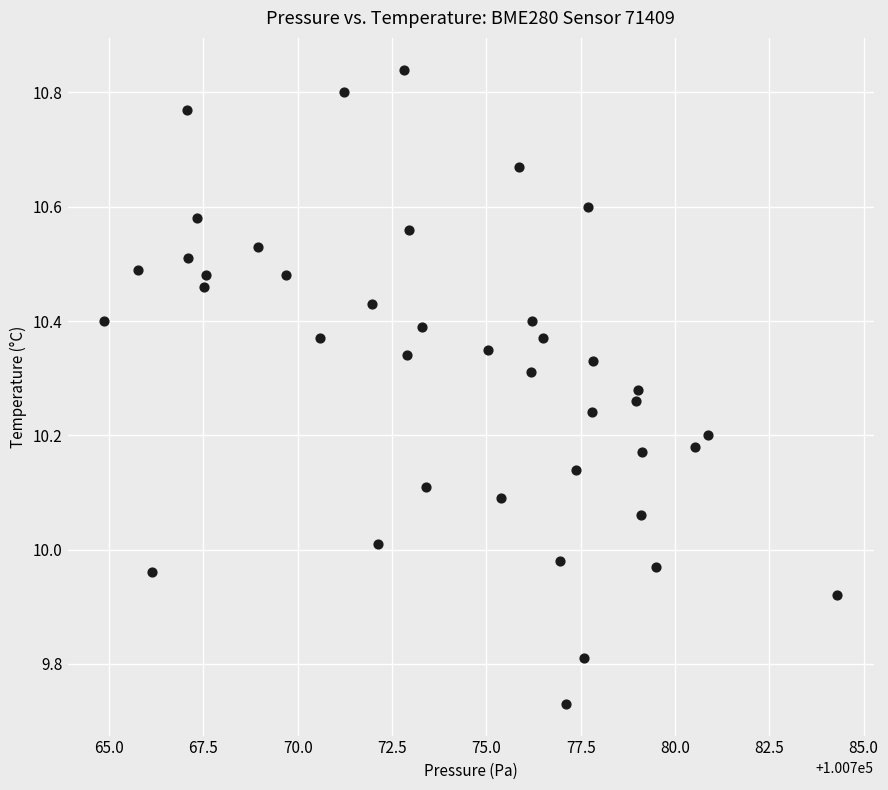

What is the range of Y values (max minus min)?

1.1